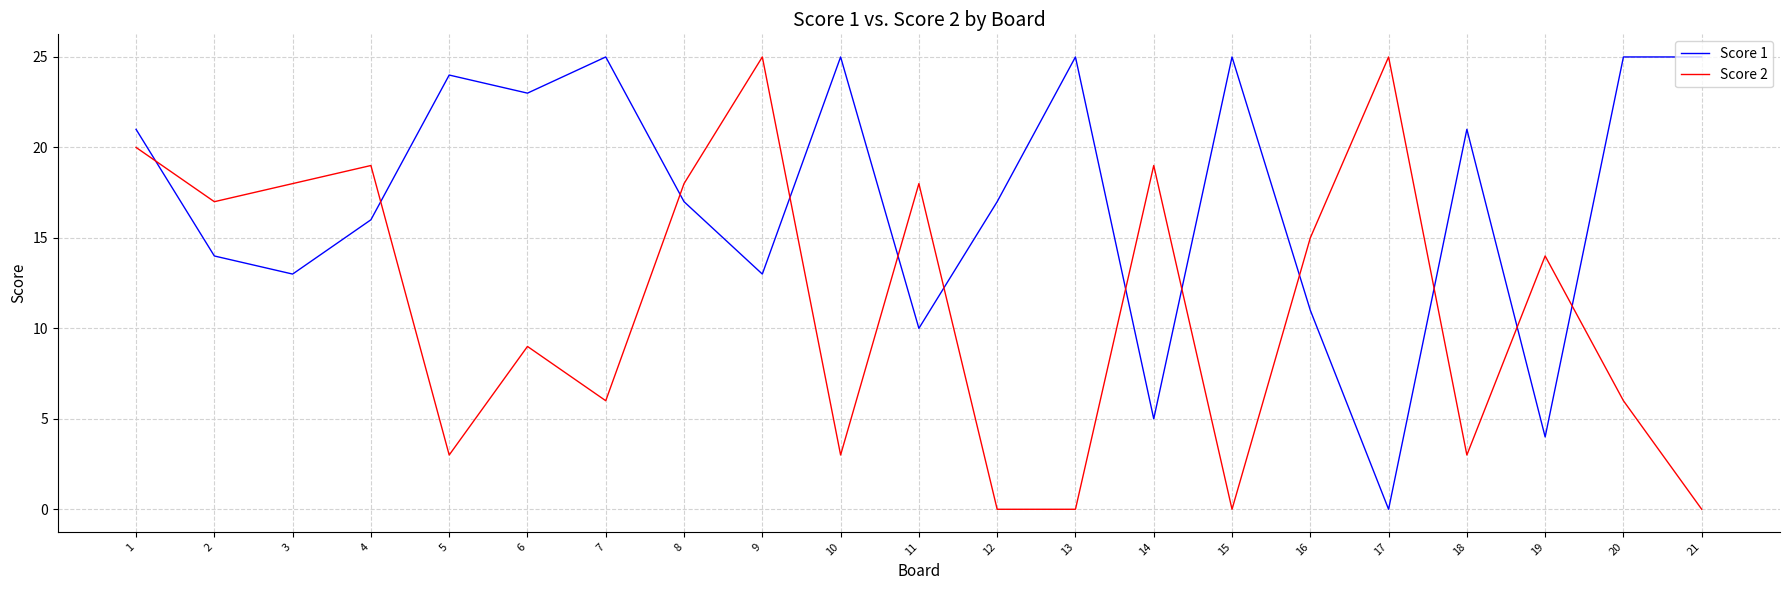

True or false: Score 1 has more than 0 points higher than both neighbors.

True